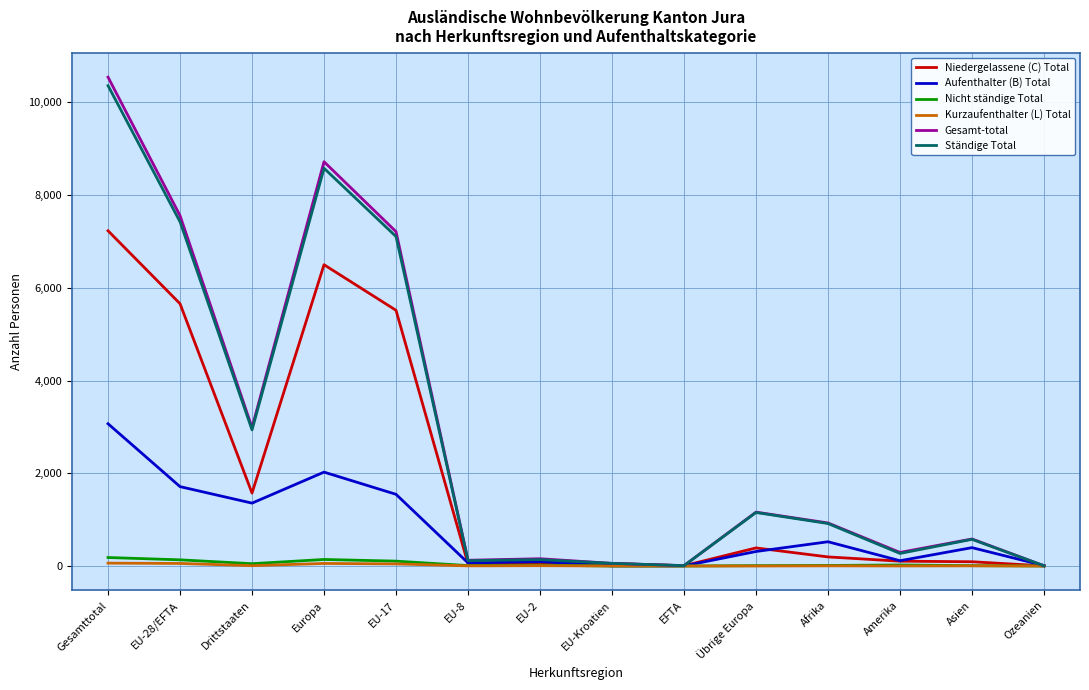

Which series has the widest spread of values?

Gesamt-total